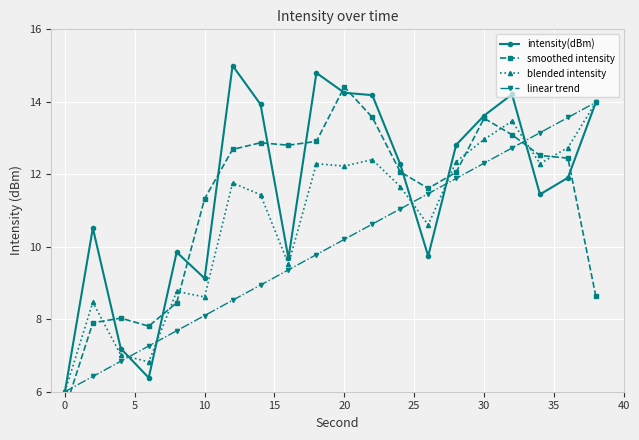

Reading left to right, list all the values displayed in this chart.

intensity(dBm): 6.0	10.5	7.2	6.4	9.9	9.1	15.0	13.9	9.7	14.8	14.2	14.2	12.3	9.7	12.8	13.6	14.2	11.4	11.9	14.0
smoothed intensity: 5.5	7.9	8.0	7.8	8.5	11.3	12.7	12.9	12.8	12.9	14.4	13.6	12.1	11.6	12.1	13.5	13.1	12.5	12.4	8.6
blended intensity: 6.0	8.5	7.0	6.8	8.8	8.6	11.8	11.4	9.5	12.3	12.2	12.4	11.7	10.6	12.3	13.0	13.5	12.3	12.7	14.0
linear trend: 6.0	6.4	6.8	7.3	7.7	8.1	8.5	8.9	9.4	9.8	10.2	10.6	11.0	11.5	11.9	12.3	12.7	13.1	13.6	14.0